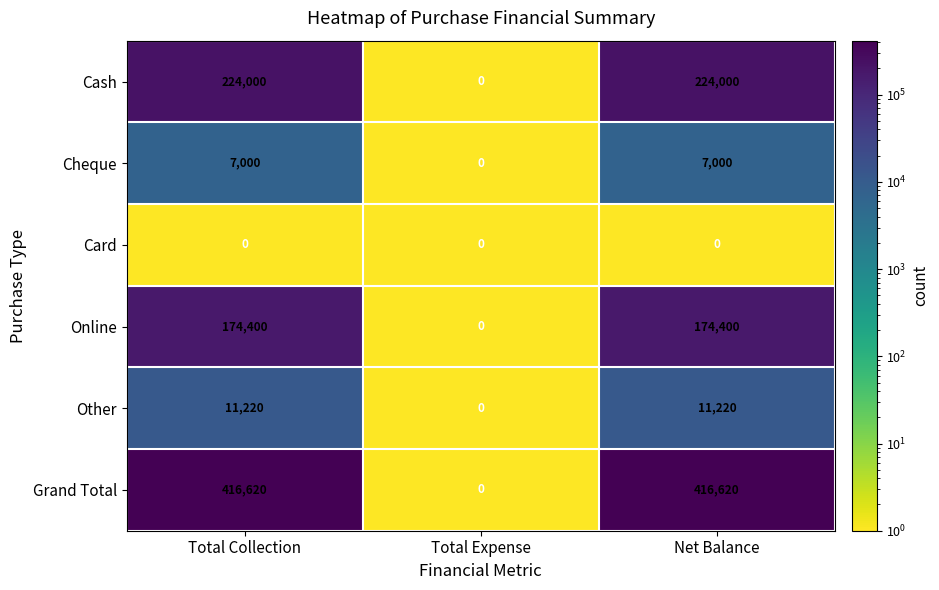

How many series are shown in this chart?

6